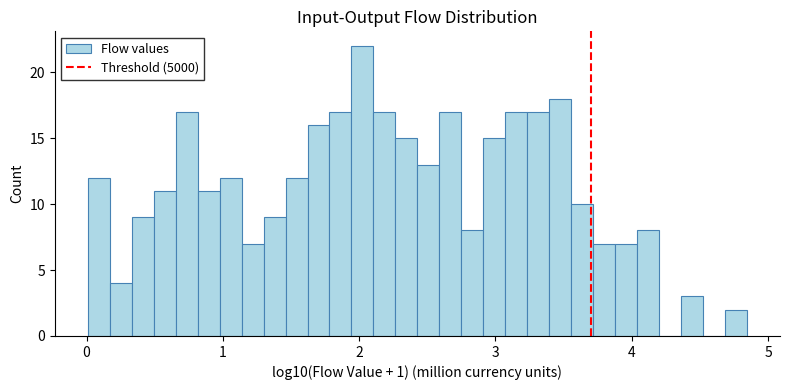

Around what value on the x-axis is the tallest bar? Give the approximate position of its centre, as read against the axis.

2.0